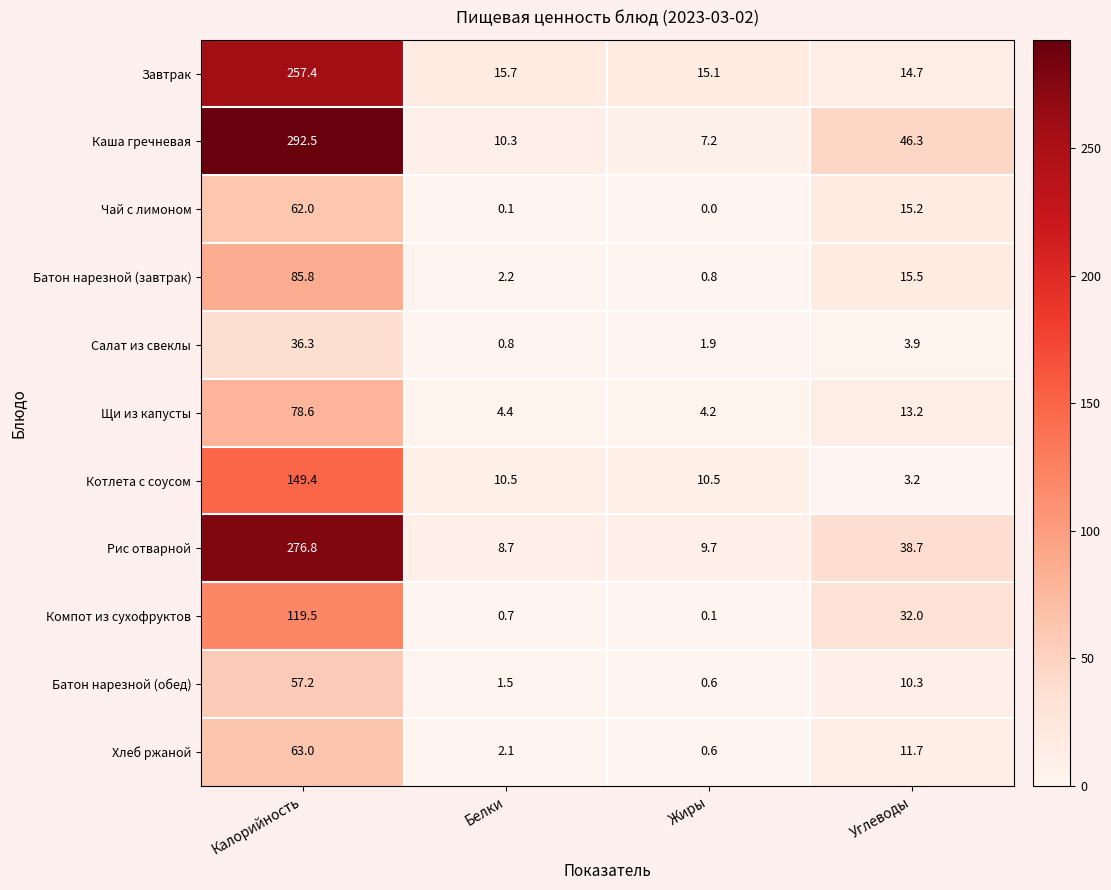

At which category does the chart reach its peak across all series?

Калорийность